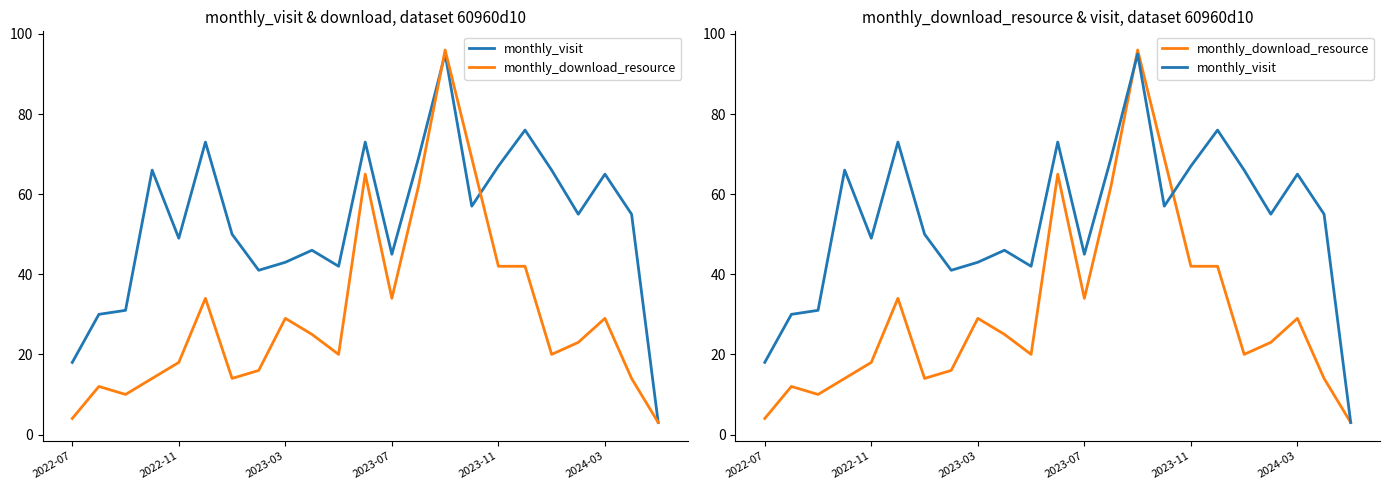

The monthly_visit series shows 18 at 2022-07. True or false?

True